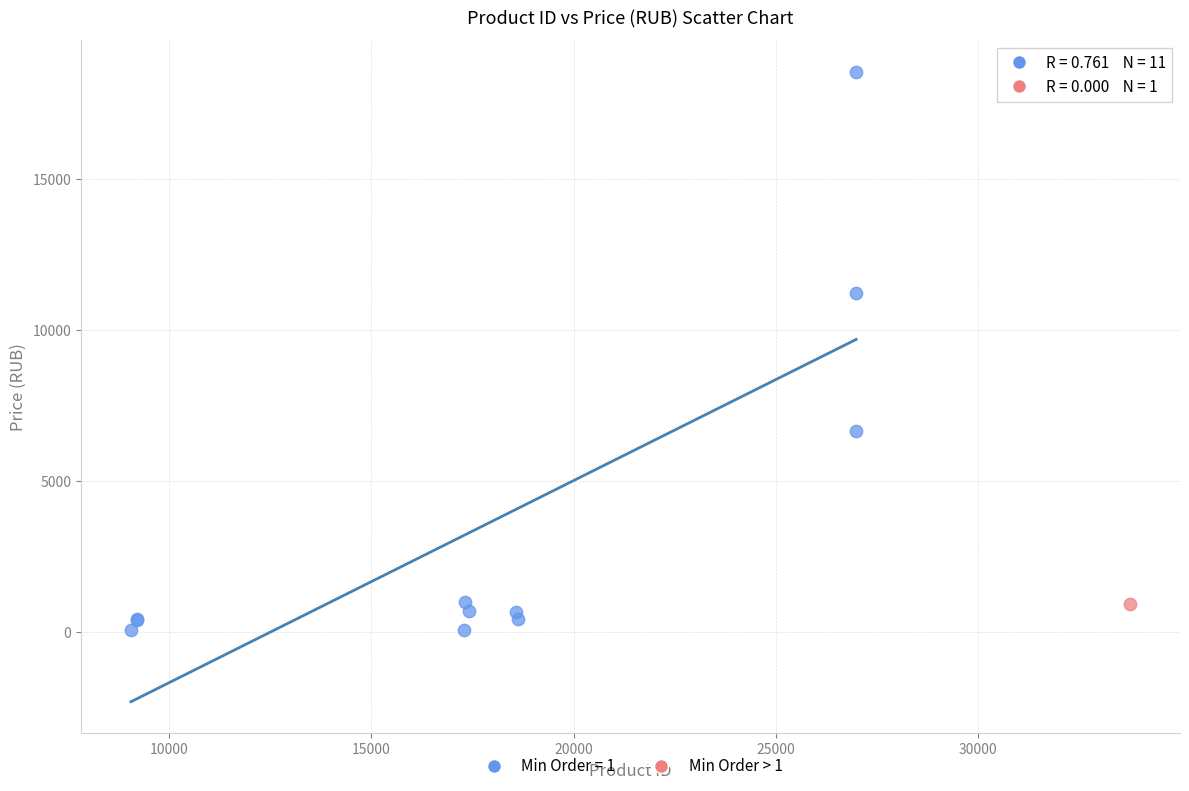

What are all the series names shown in the legend?

Min Order = 1, Min Order > 1